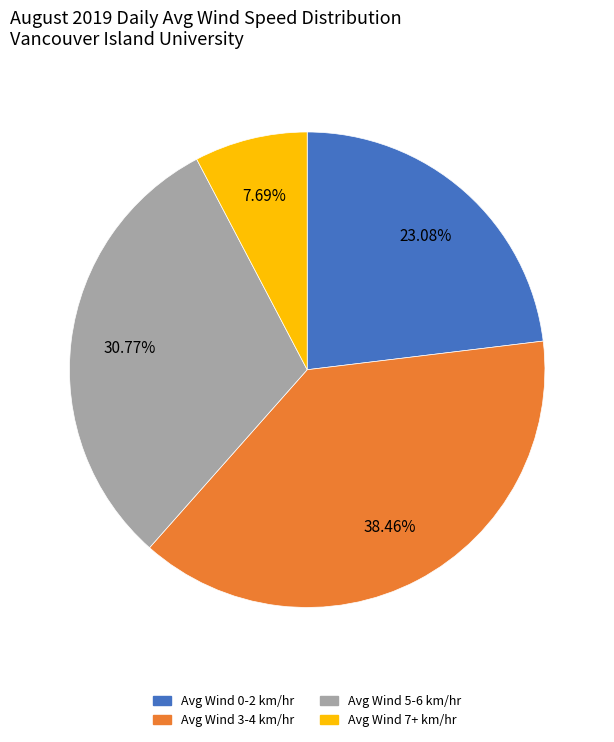

Is there a majority slice in this chart?

No